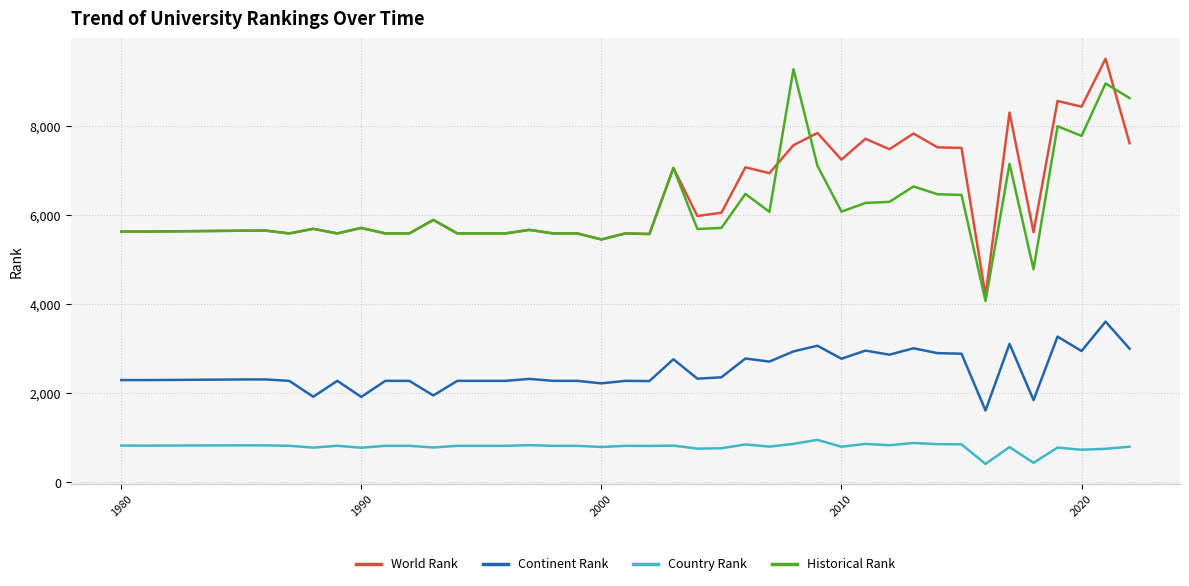

What are all the series names shown in the legend?

World Rank, Continent Rank, Country Rank, Historical Rank